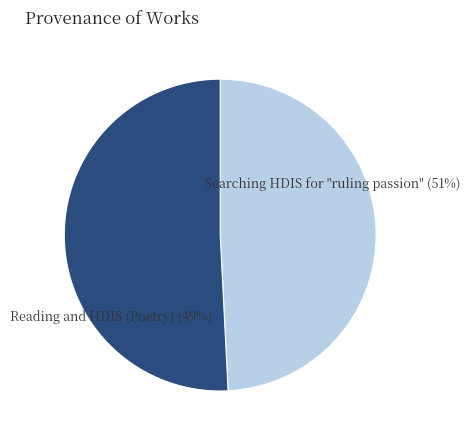

How many segments does this pie chart have?

2